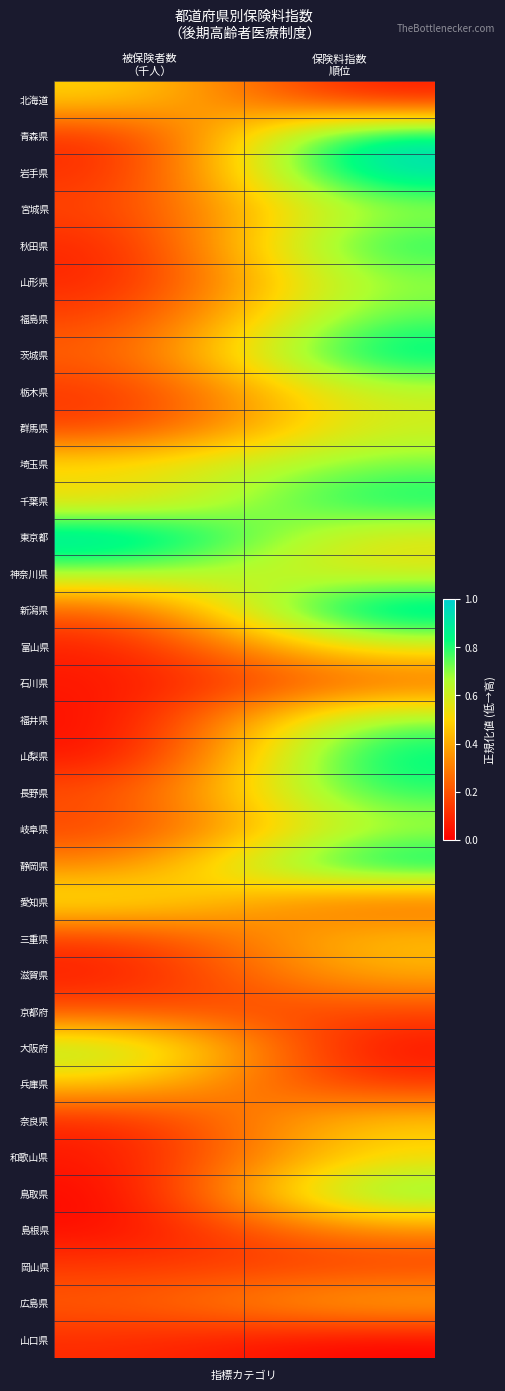

List the series in order of their peak value, lowest first.

山口県, 岡山県, 京都府, 石川県, 島根県, 滋賀県, 広島県, 三重県, 兵庫県, 奈良県, 北海道, 和歌山県, 愛知県, 富山県, 群馬県, 栃木県, 岐阜県, 宮城県, 神奈川県, 山形県, 大阪府, 埼玉県, 福井県, 福島県, 鳥取県, 長野県, 秋田県, 千葉県, 山梨県, 茨城県, 静岡県, 青森県, 岩手県, 新潟県, 東京都